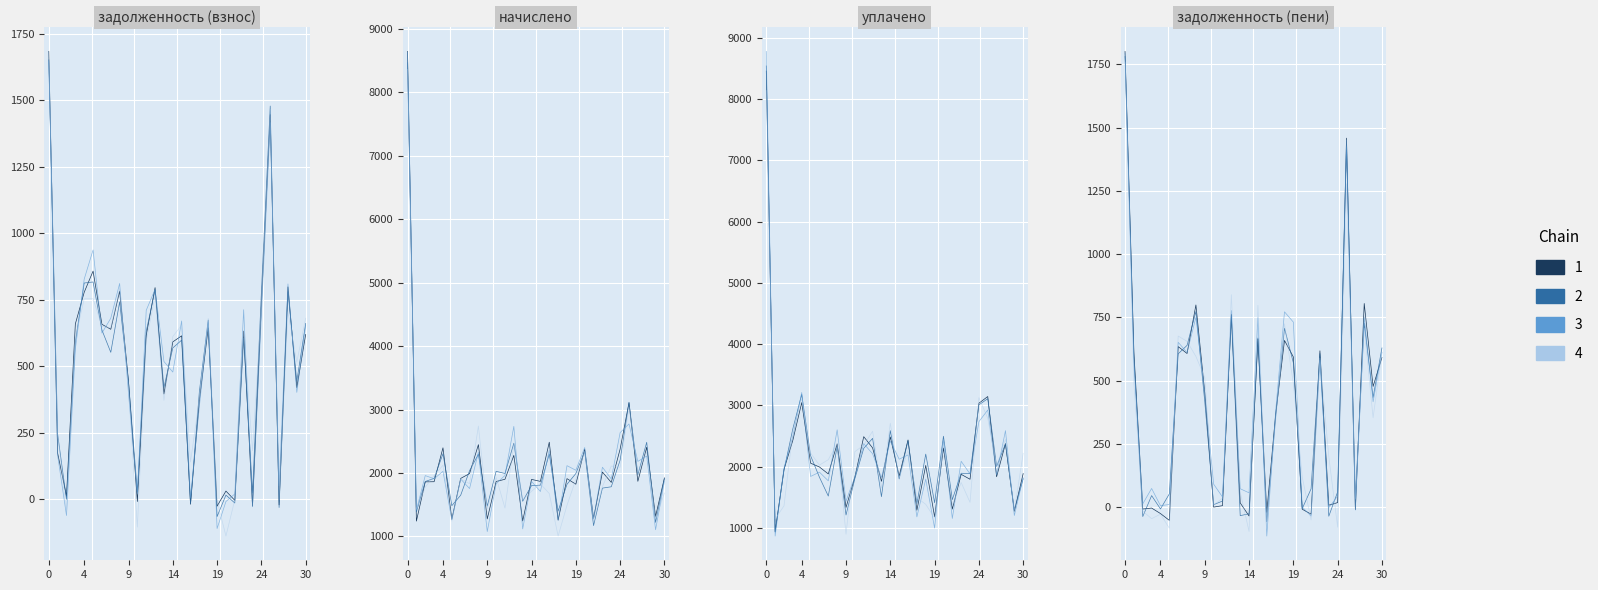

At how many categories does at least one series exceed 6803?

1